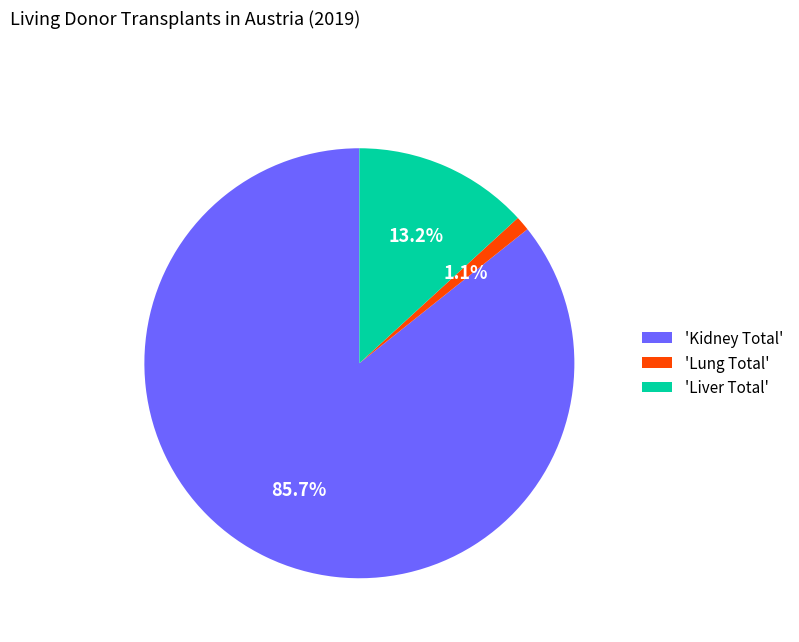

Rank the categories by value from highest to lowest.

'Kidney Total', 'Liver Total', 'Lung Total'